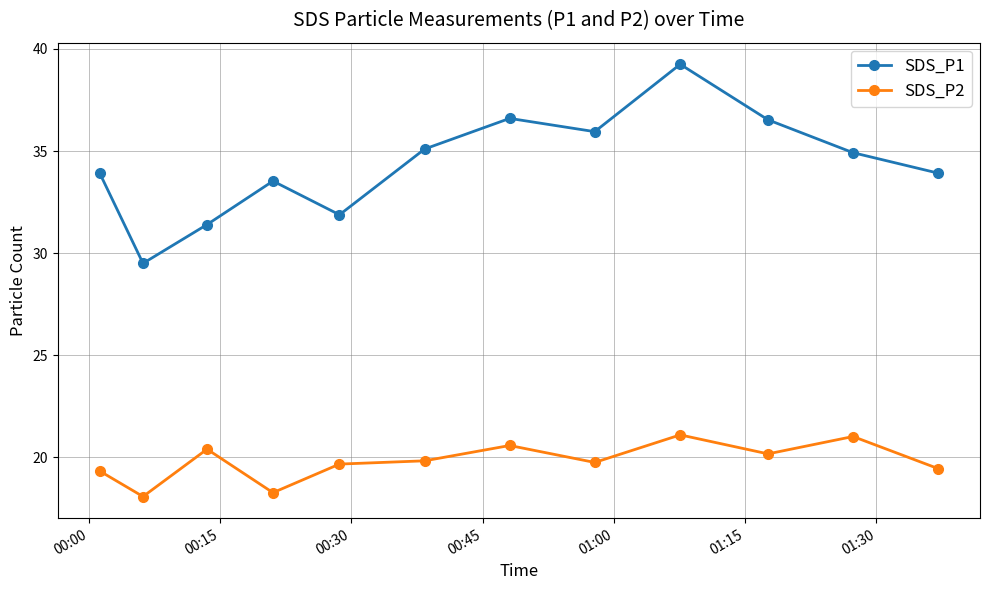

Count the number of categories in the chart.

12